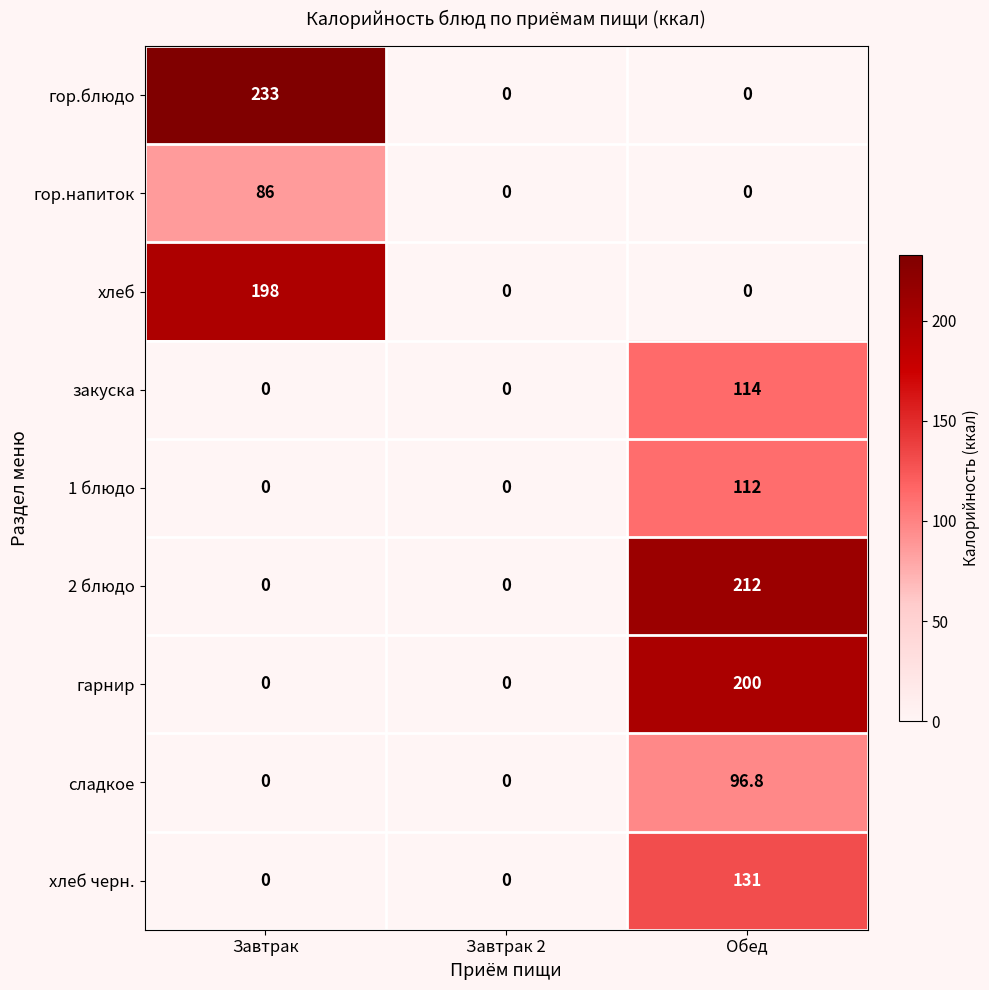

True or false: закуска has a value of 0.0 at Завтрак.

True